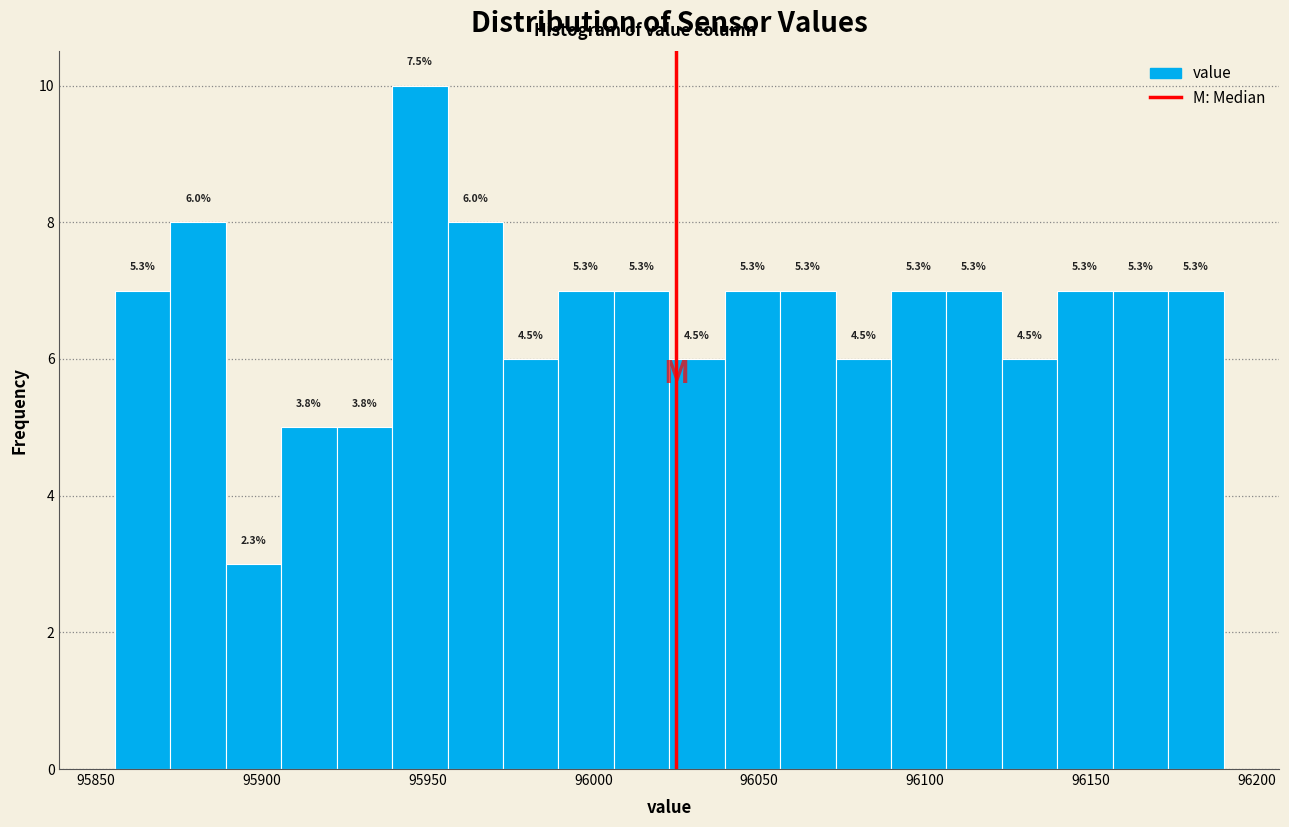

Read against the x-axis, roughly where is the centre of the tallest bar?

95950